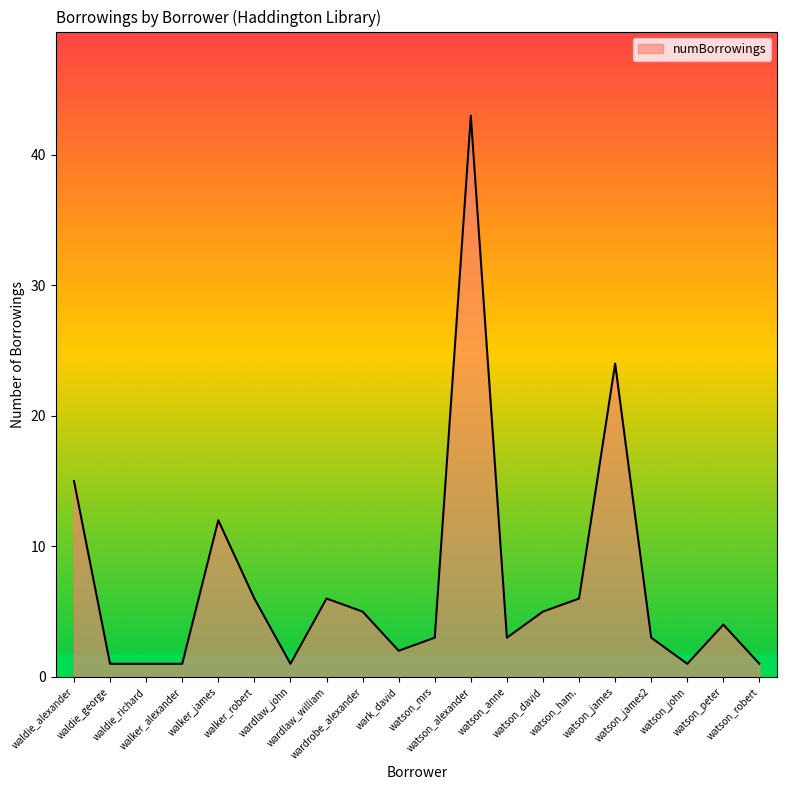

What is the greatest value displayed?

43